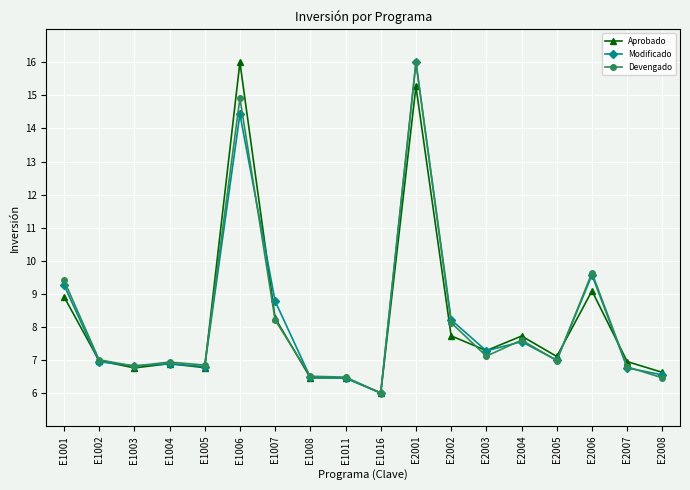

How many lines are shown in the chart?

3